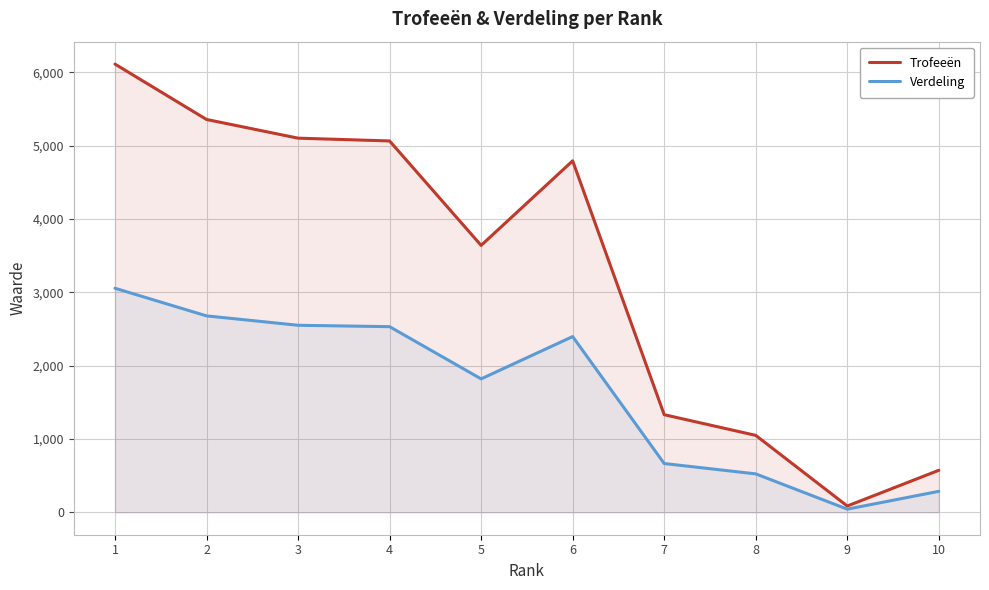

Is it true that Verdeling equals 665 at 7?

True